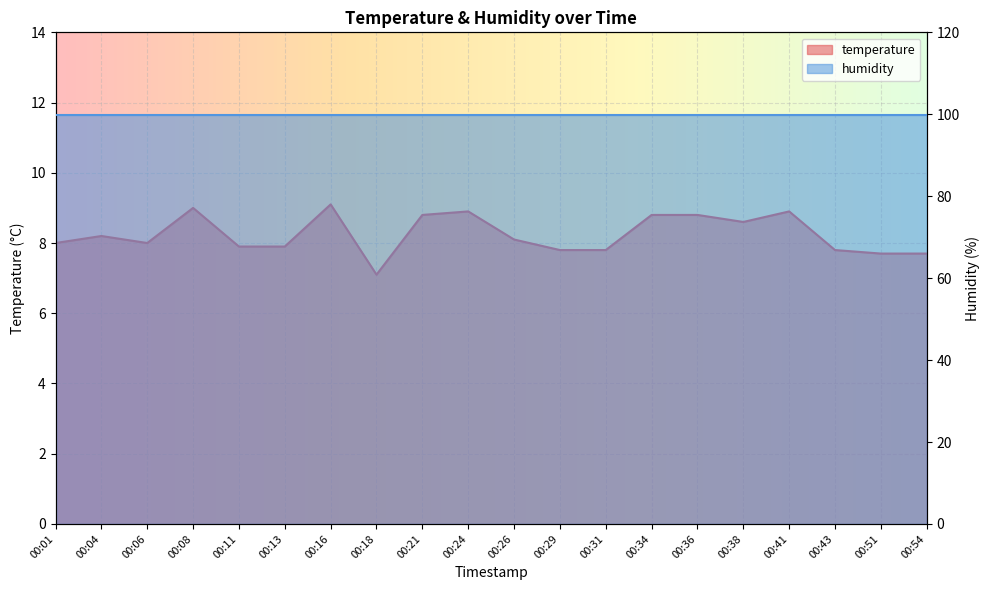

True or false: the data has more than 2 interior local peaks.

True